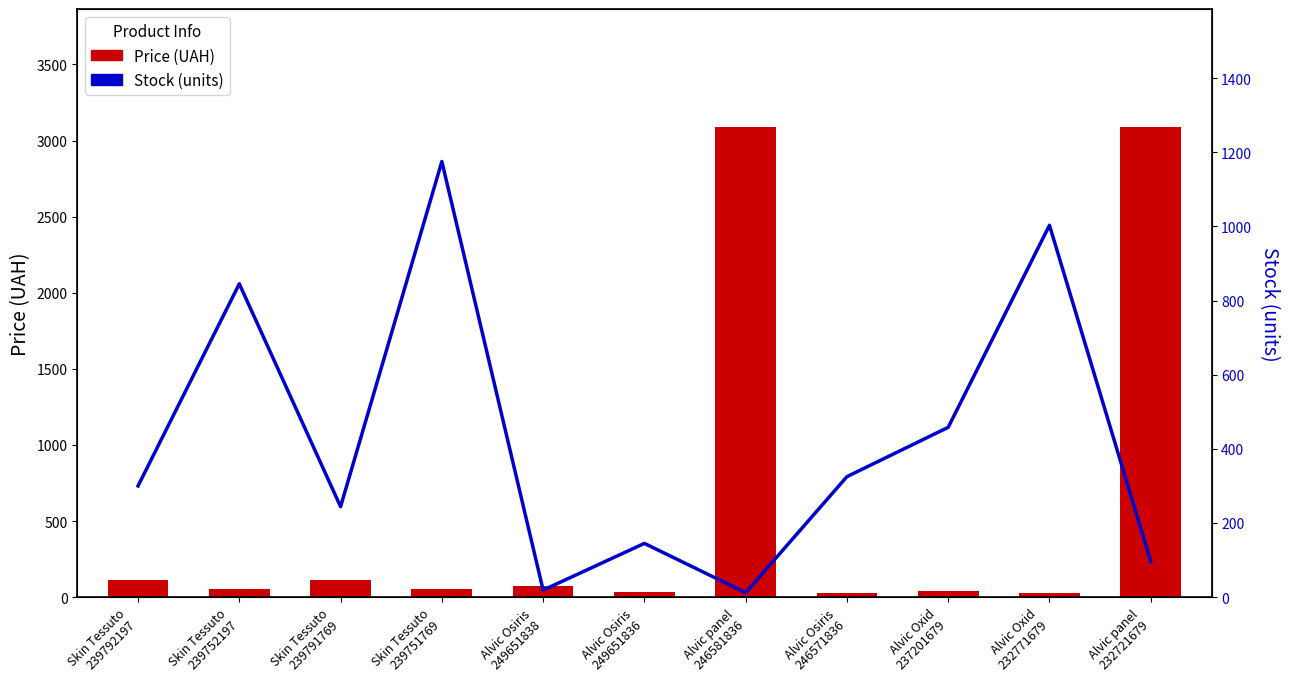

The Price (UAH) series shows 63.3 at Alvic Oxid
237201679. True or false?

False